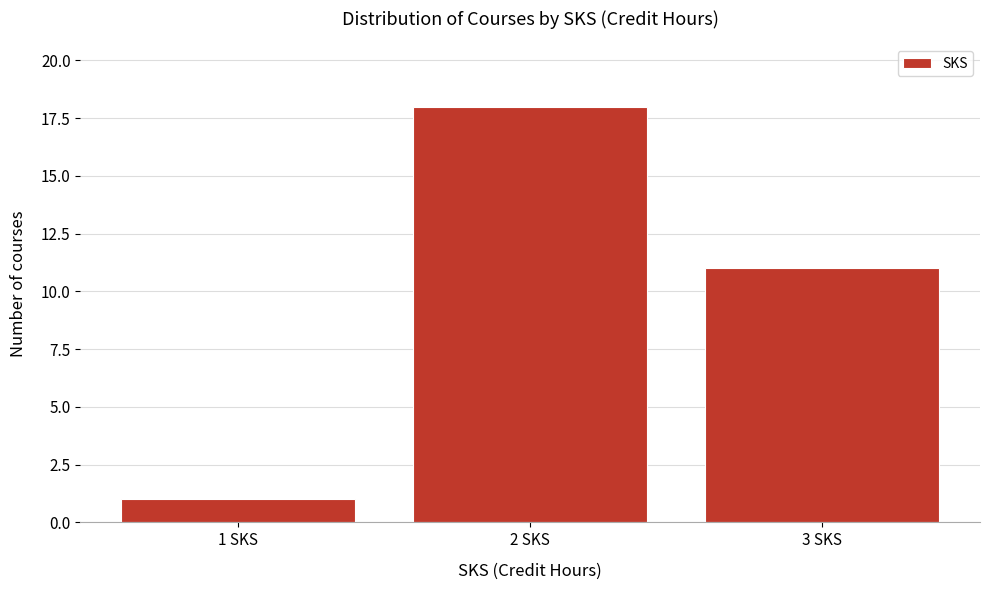

What is the height of the bar covering 1.5 to 2.5 on the x-axis? The values are not printed on the chart, so give them approximately, as read against the axis.

18